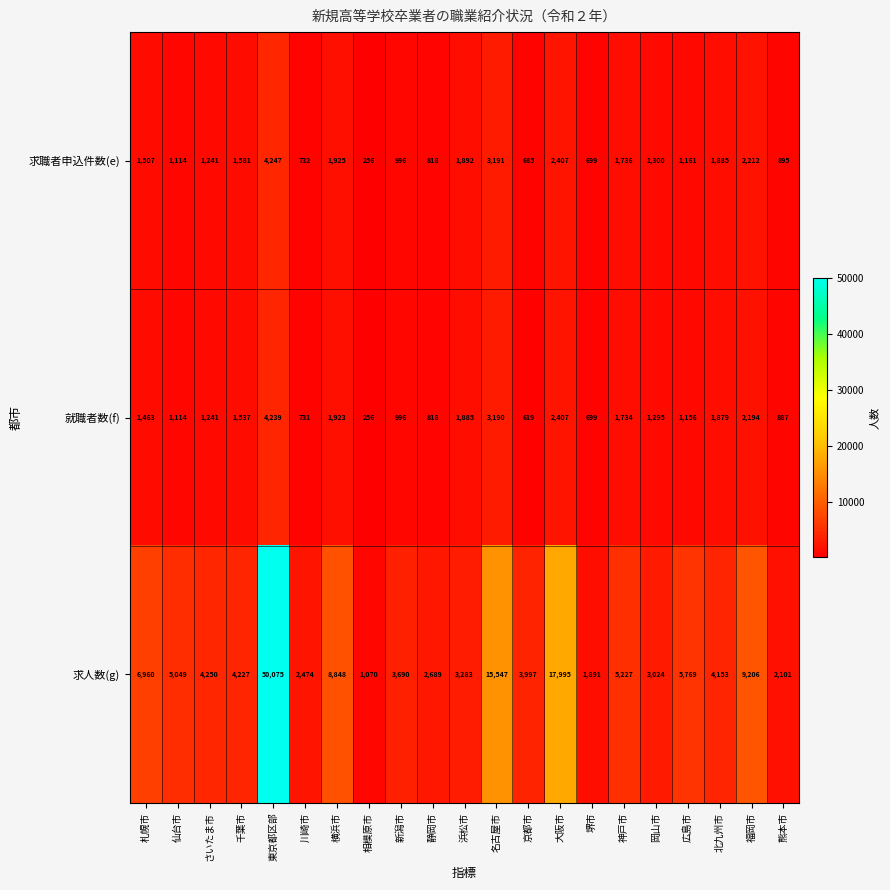

Rank the series by their maximum value, from highest to lowest.

求人数(g), 求職者申込件数(e), 就職者数(f)